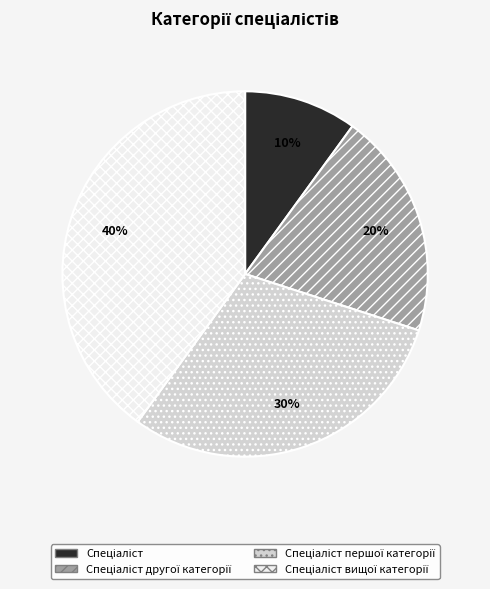

Does any single category account for the majority?

No